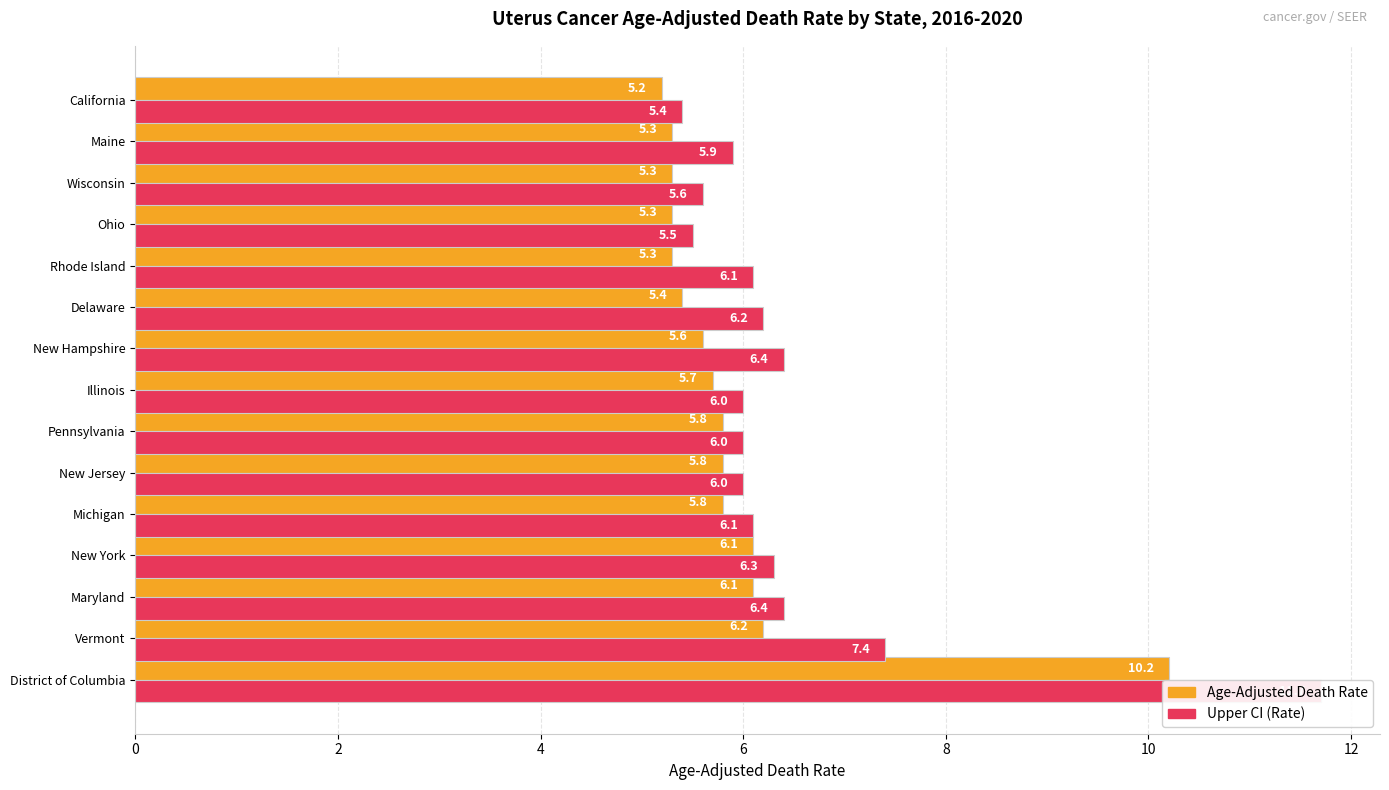

Rank the series by their maximum value, from highest to lowest.

Upper CI (Rate), Age-Adjusted Death Rate